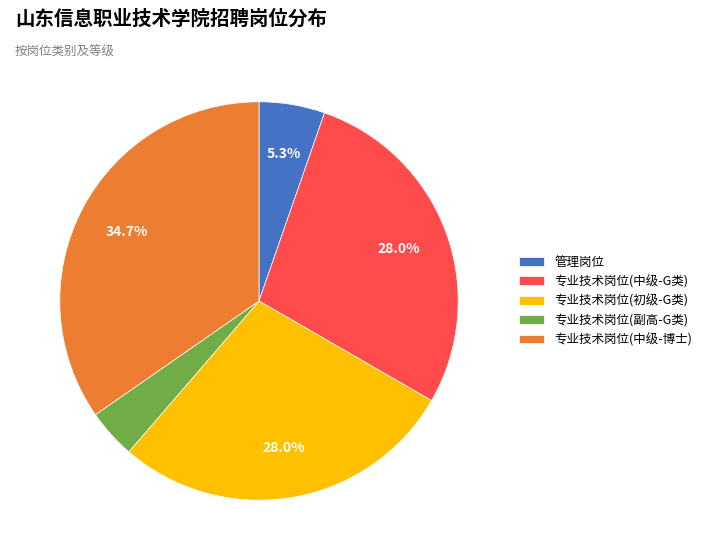

Is the sum of 专业技术岗位(副高-G类) and 专业技术岗位(中级-G类) greater than half?

No